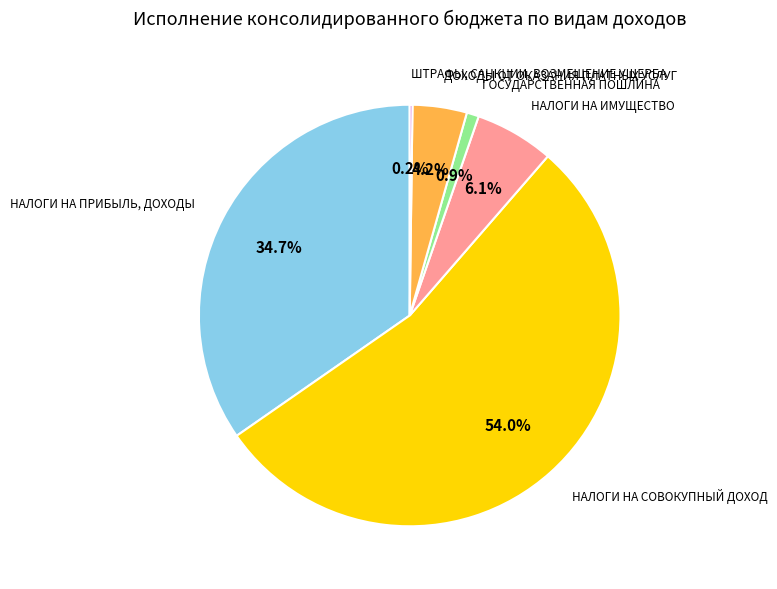

Does any single category account for the majority?

Yes